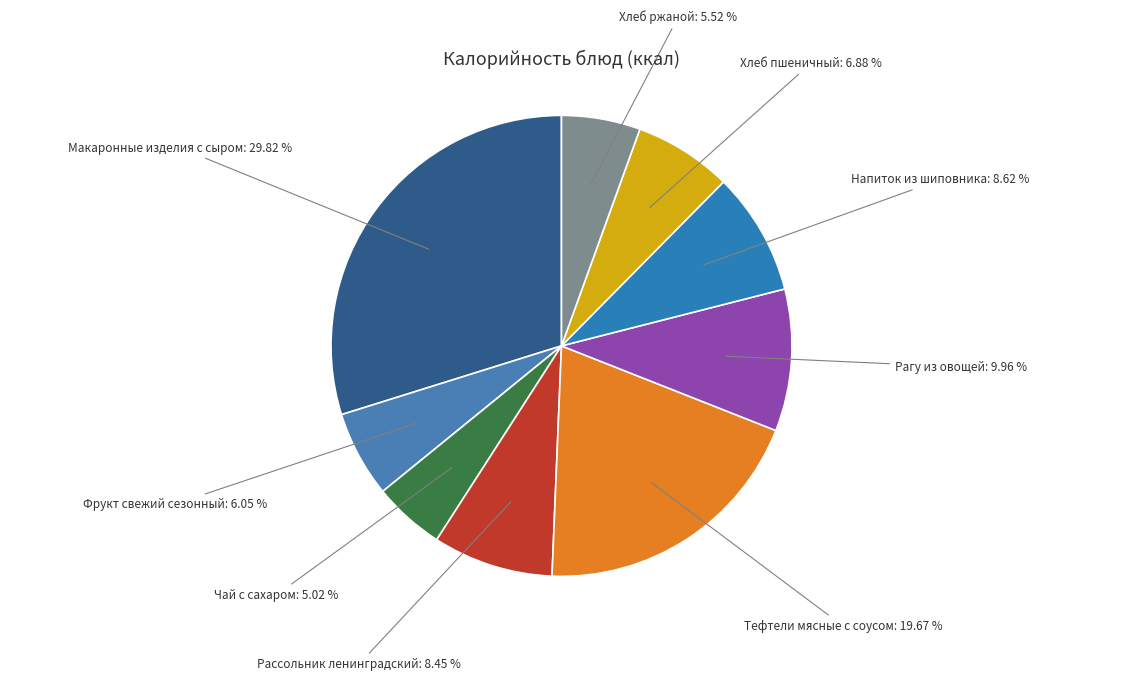

What is the ratio of the value at Фрукт свежий сезонный to the value at Чай с сахаром?

1.2